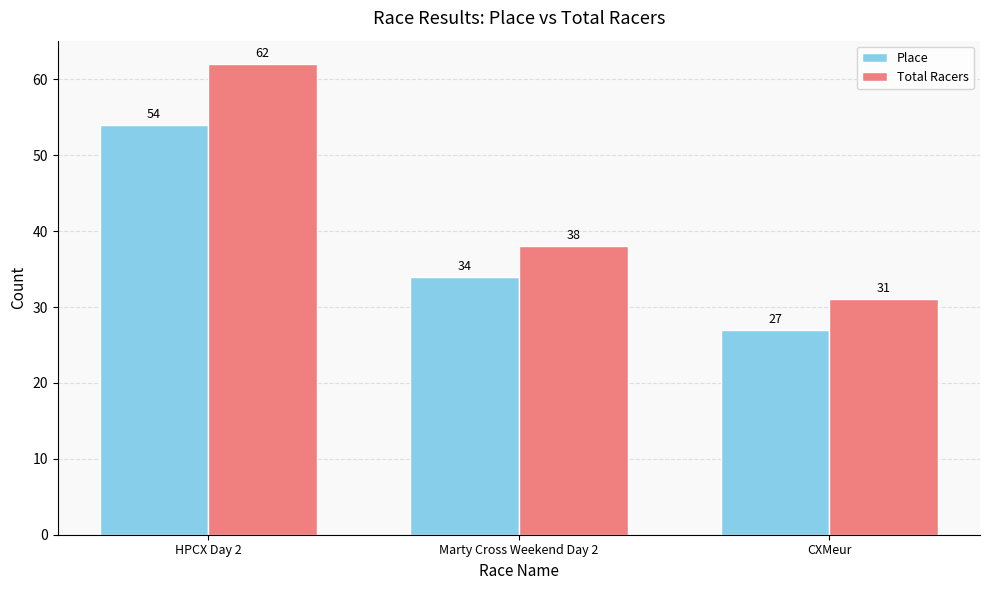

Which category has the highest value in the Total Racers series?

HPCX Day 2